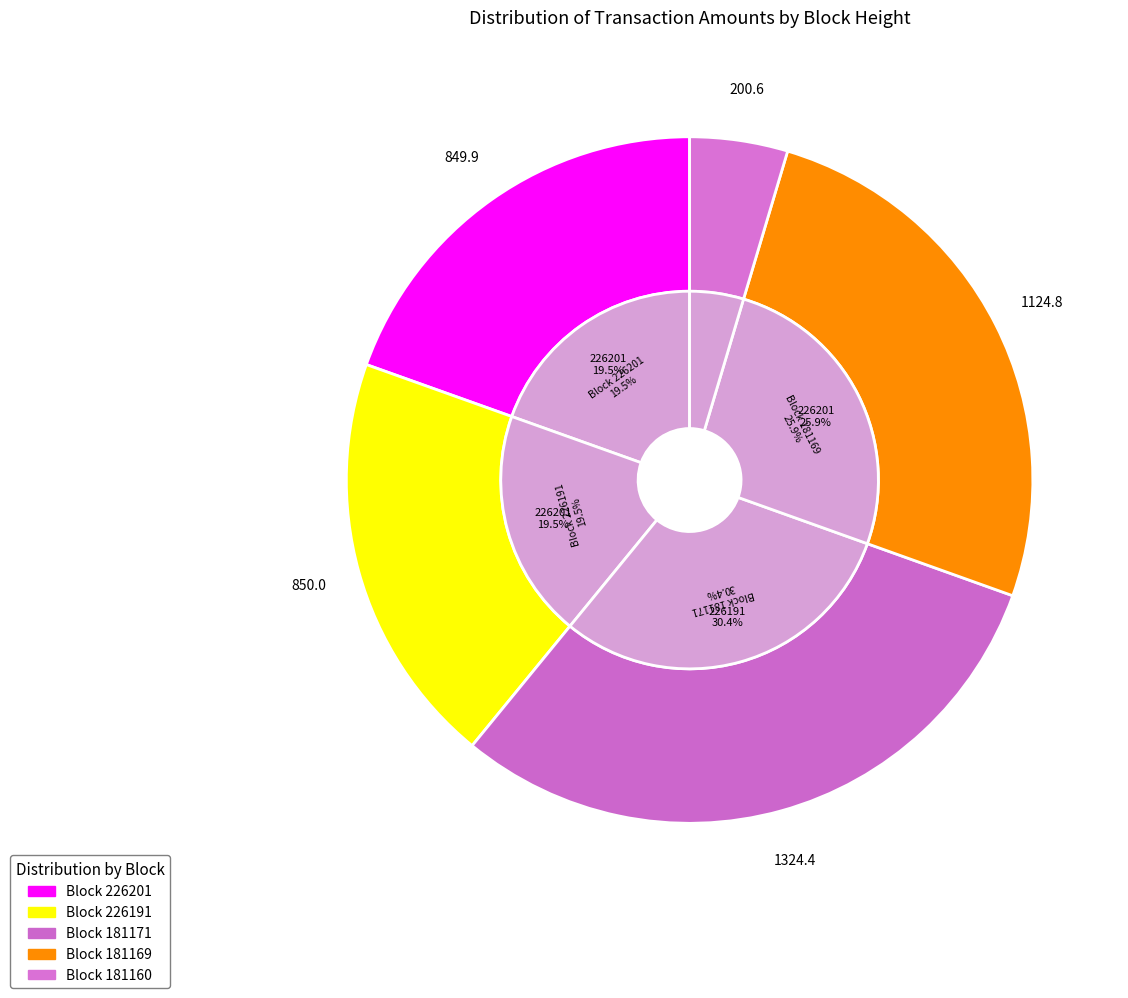

What is the smallest slice in the pie chart?

181160